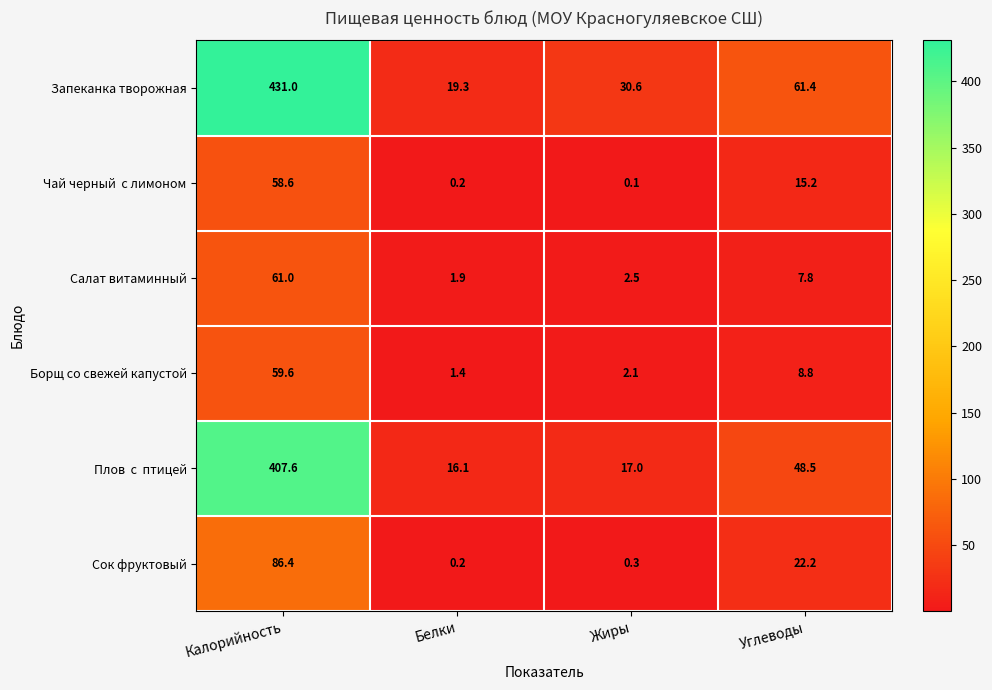

What is the spread (max minus min) of values at Углеводы?

53.6